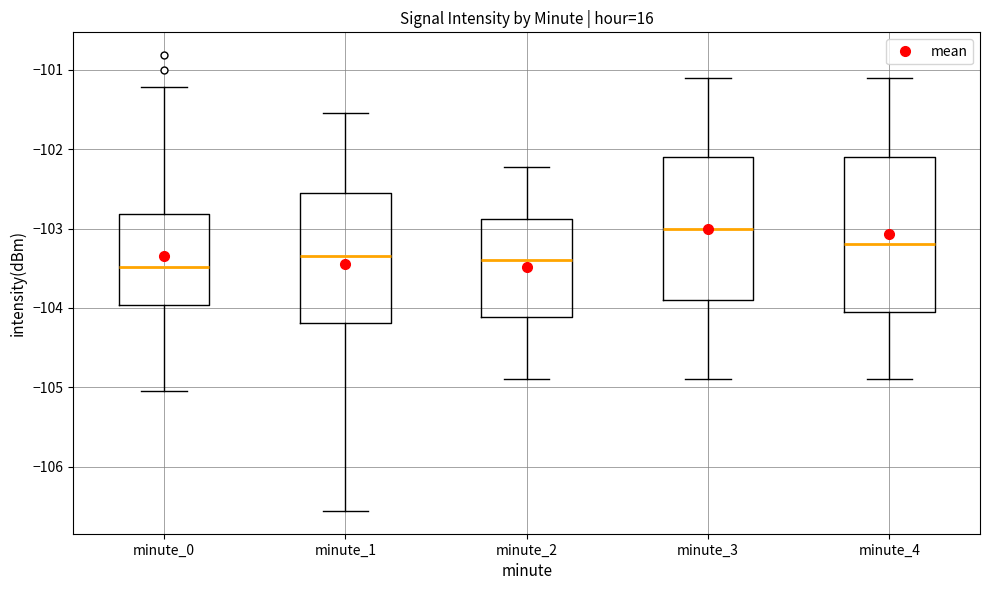

Comparing the boxes themselves (not the whiskers), which one is the tallest?

minute_4